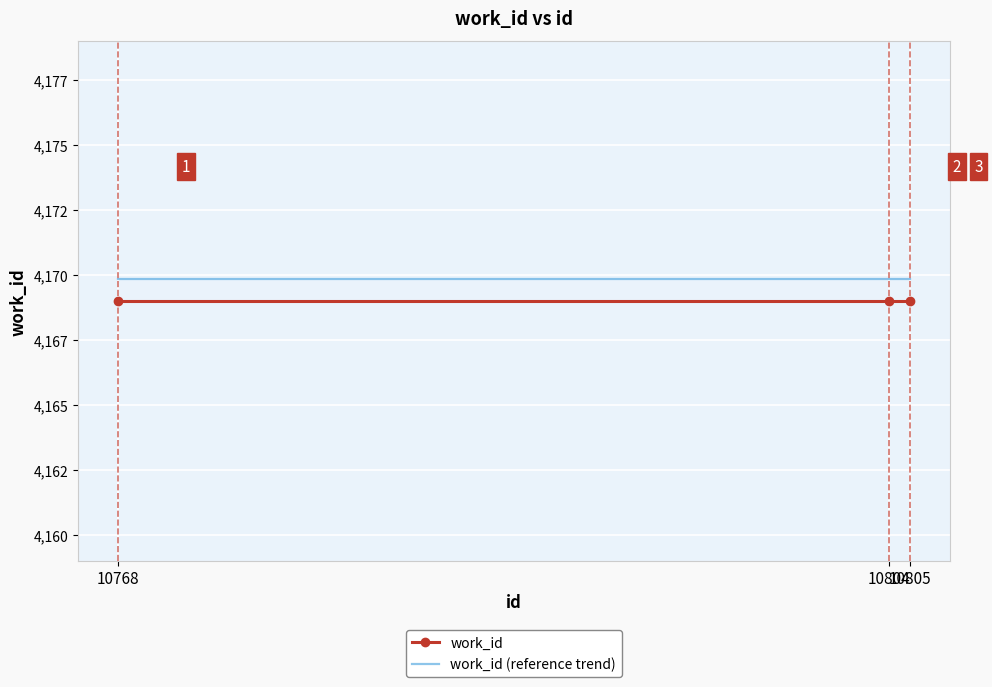

What is the difference between the highest and lowest values at 10804?

0.8